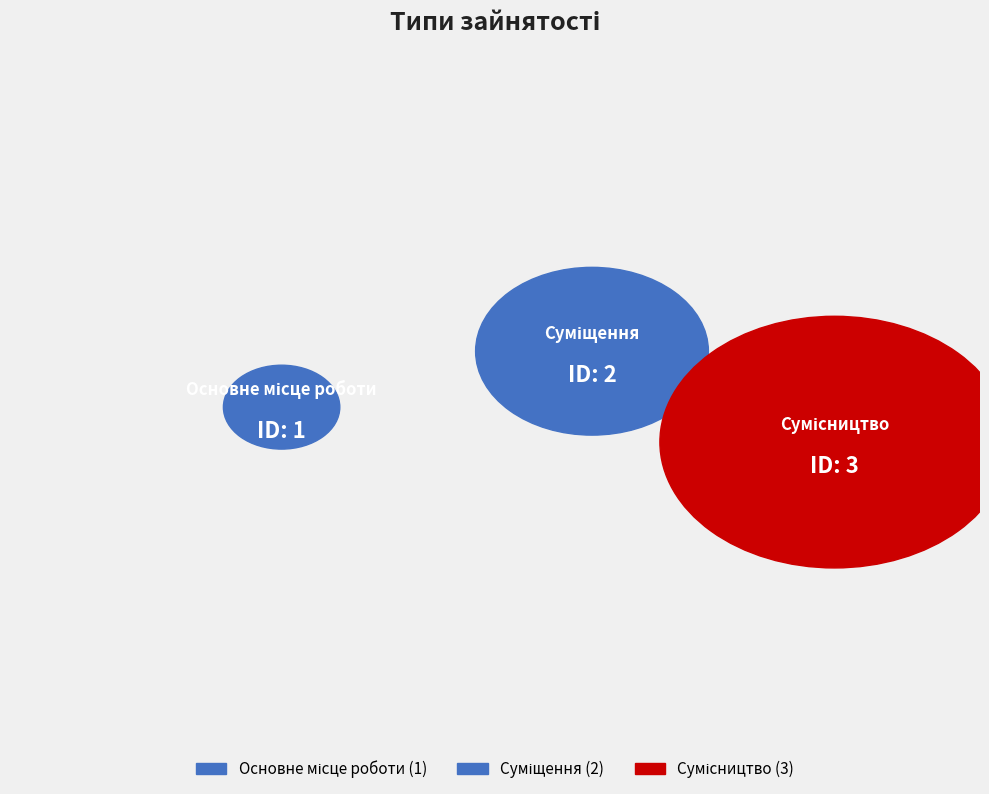

Count the number of slices in the pie.

3